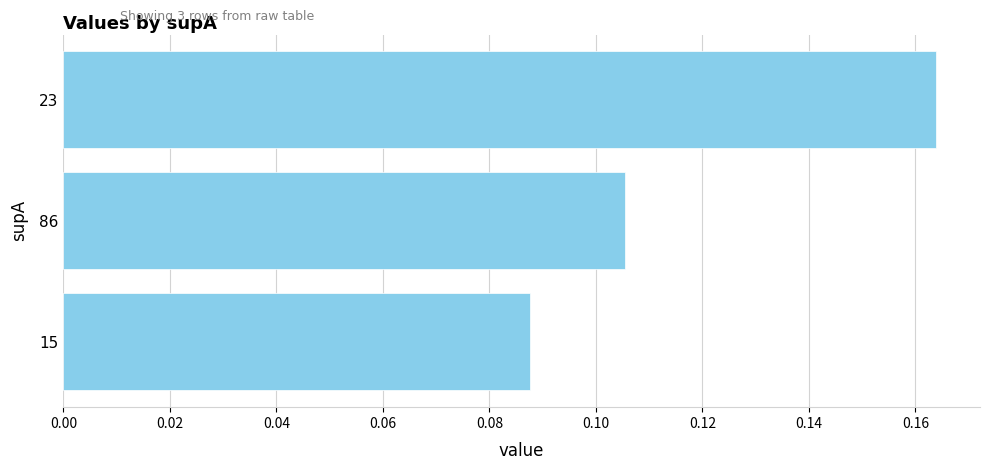

The value at 86 is 0.2. True or false?

False